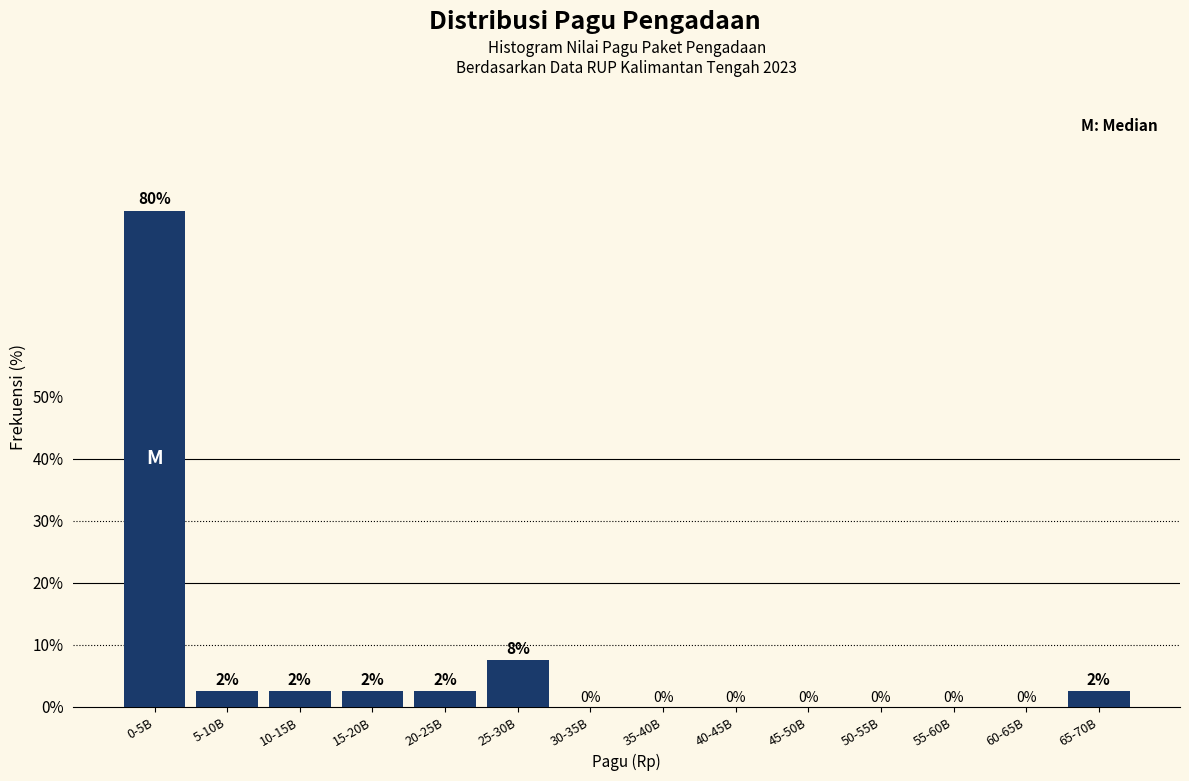

True or false: the data shows 47.9 at 30-35B.

False